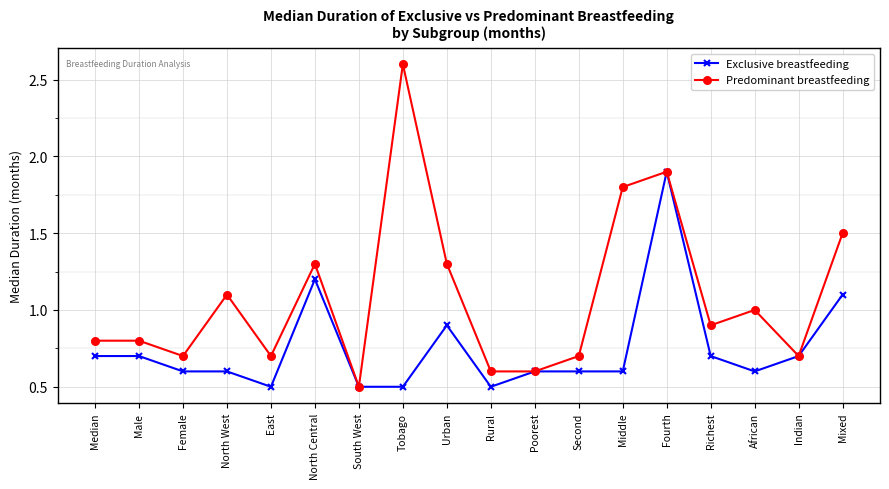

At which label does Exclusive breastfeeding reach its peak?

Fourth